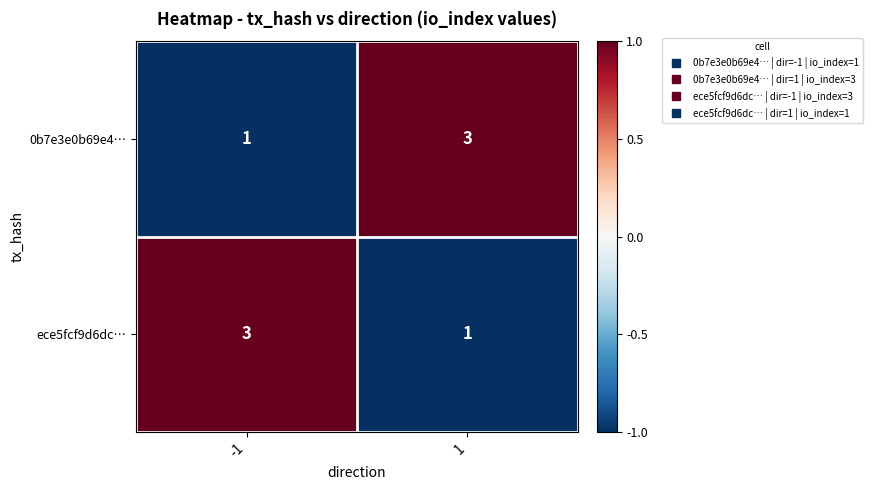

What is the total value across all series at 1?

4